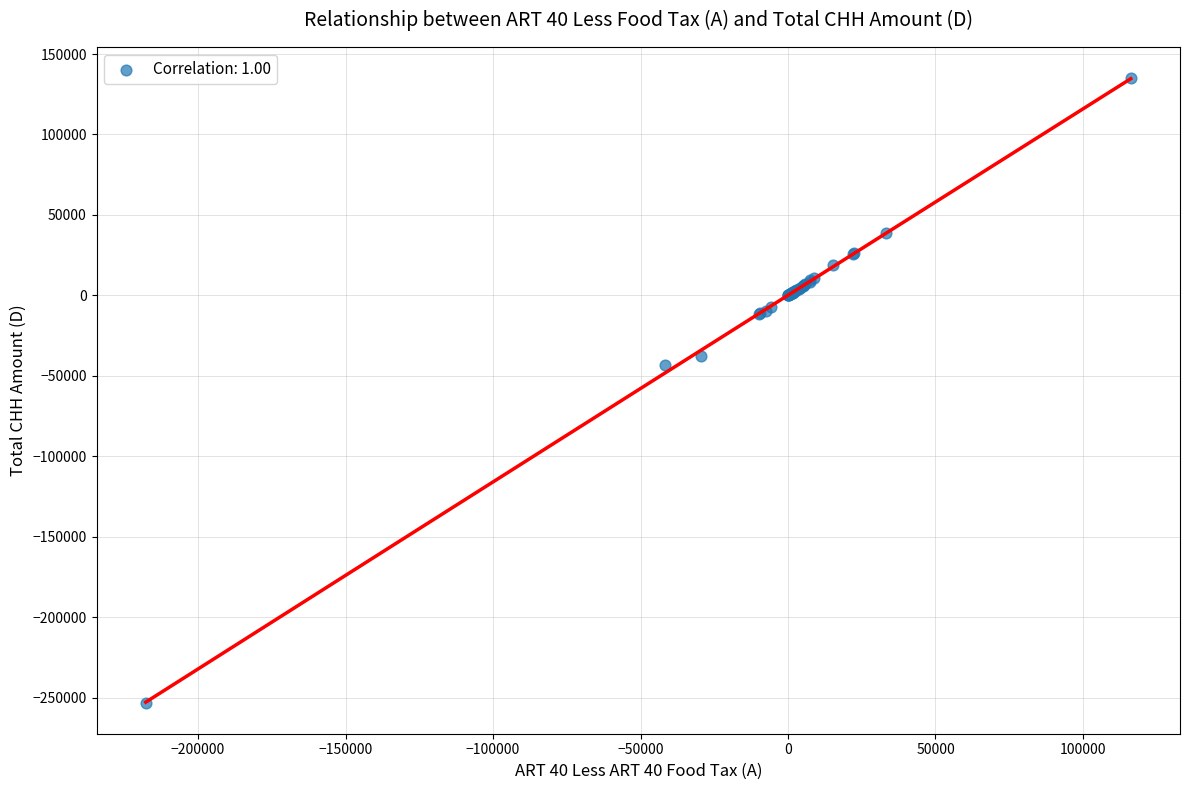

What Y value in the scatter plot is closest to -58979?

-42957.4